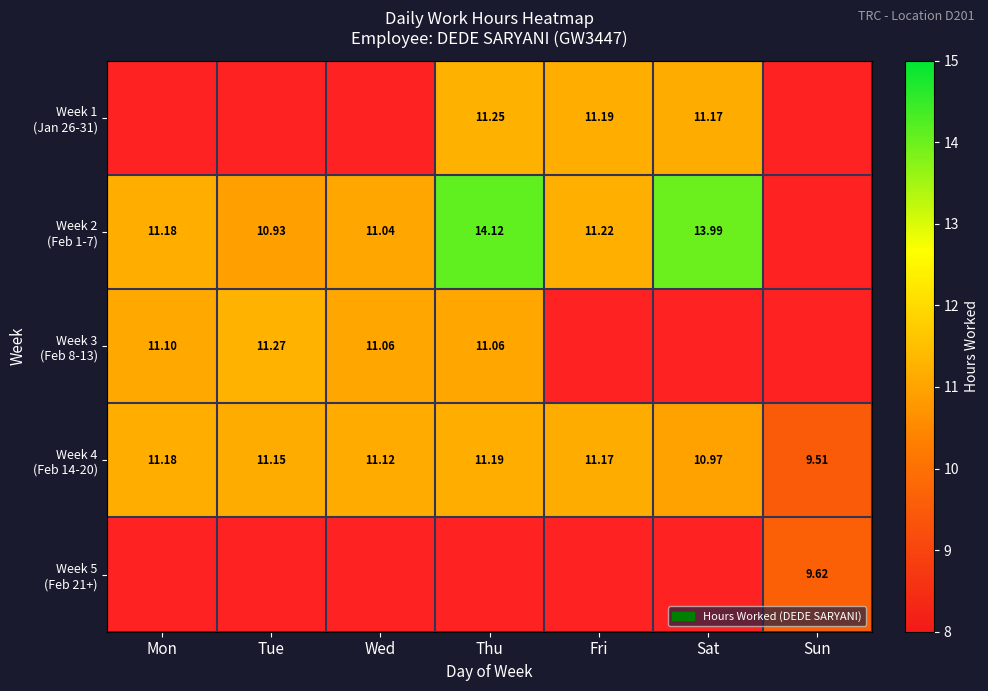

What is the sum of the Week 3 (Feb 8-13) values at Tue and Mon?

22.4